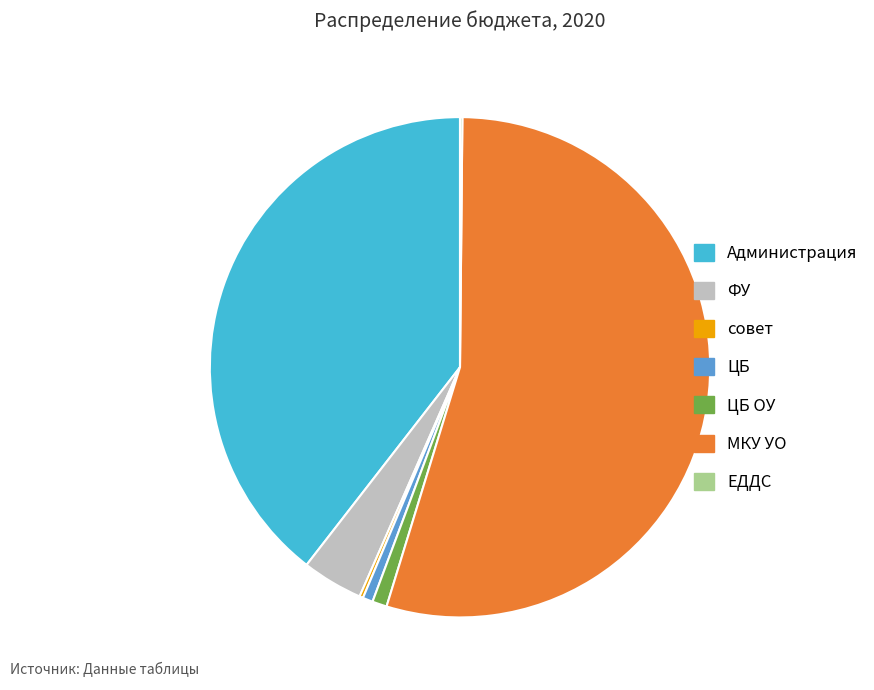

Which category has the biggest portion of the pie?

МКУ УО